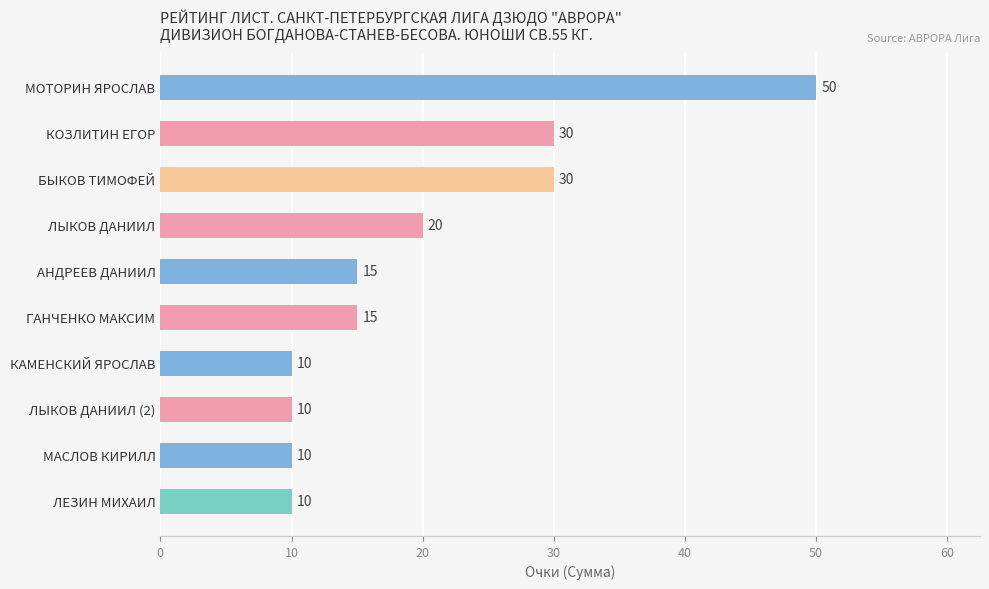

What is the sum of all values?

200